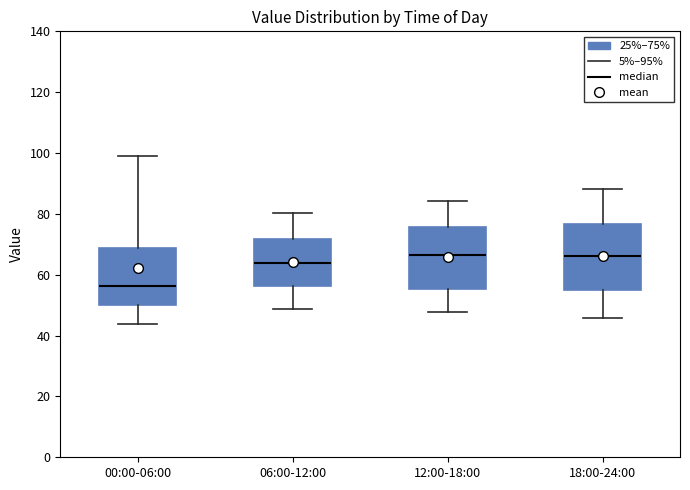

Reading left to right, transcribe this box plot: for each box, give where its median line is, the range the box spans, and where its two whiskers end, as read against the y-axis. The values are not printed on the chart, so give them approximately, as read against the axis.

00:00-06:00: median 56, box 50 to 68, whiskers 44 to 98
06:00-12:00: median 64, box 56 to 72, whiskers 48 to 80
12:00-18:00: median 66, box 56 to 76, whiskers 48 to 84
18:00-24:00: median 66, box 56 to 76, whiskers 46 to 88